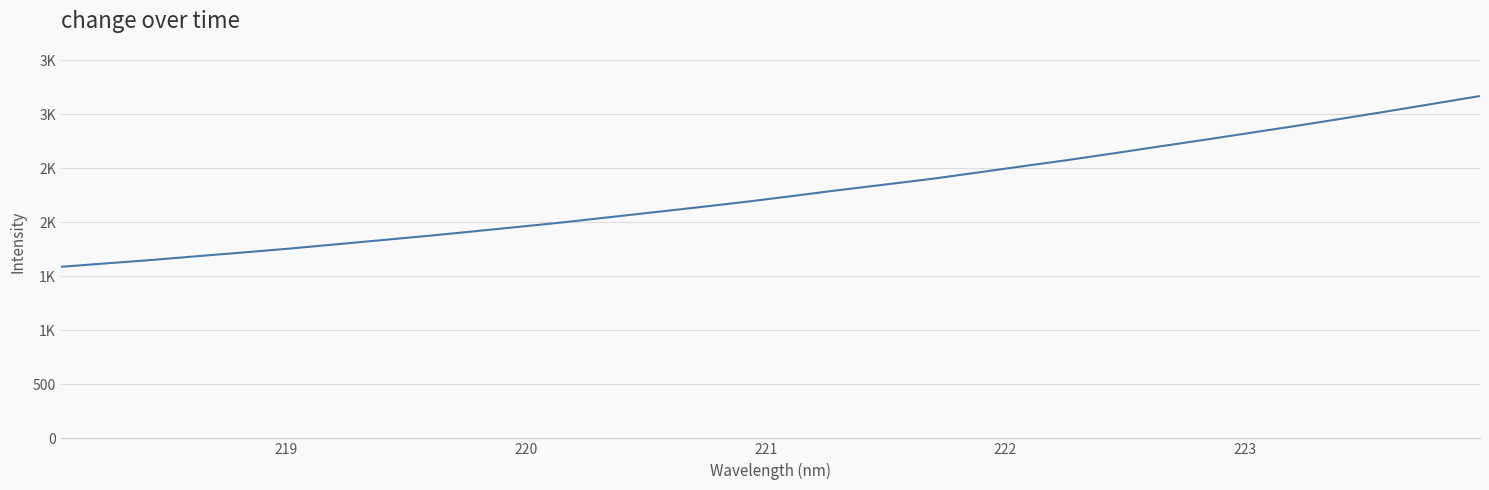

Does the chart display data point markers on the line(s)?

No